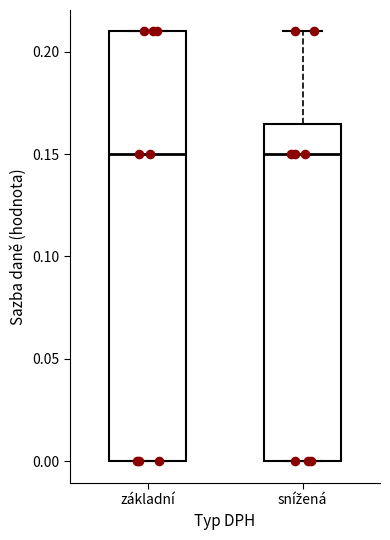

Which box is the tallest, from its lower edge to its upper edge?

základní